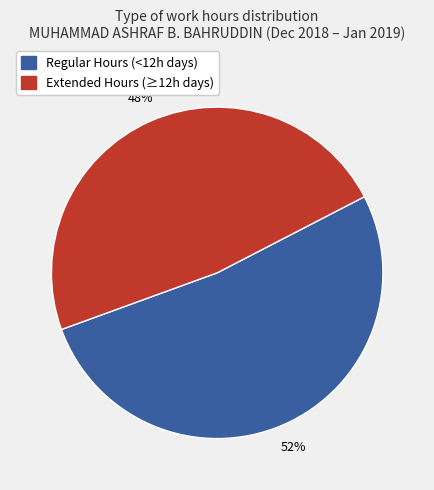

The Extended Hours (≥12h days) slice represents 48% of the pie. True or false?

True